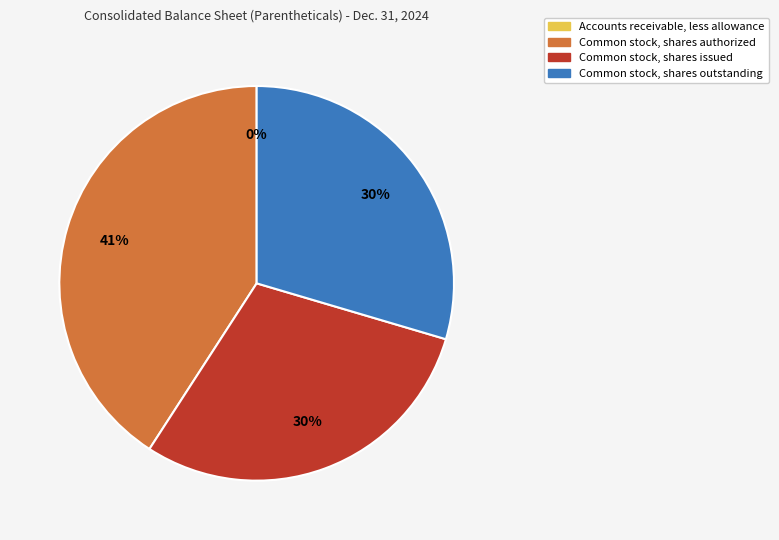

Between Common stock, shares authorized (in shares) and Common stock, shares outstanding (in shares), which is larger?

Common stock, shares authorized (in shares)